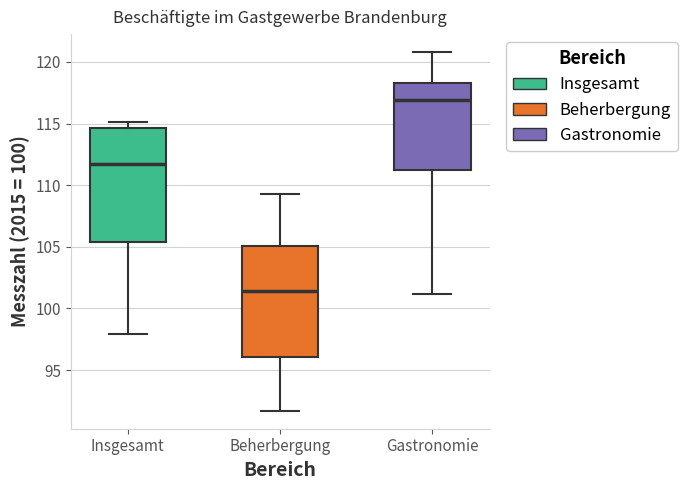

Reading left to right, transcribe this box plot: for each box, give where its median line is, the range the box spans, and where its two whiskers end, as read against the y-axis. The values are not printed on the chart, so give them approximately, as read against the axis.

Insgesamt: median 111.5, box 105.5 to 114.5, whiskers 98.0 to 115.0
Beherbergung: median 101.5, box 96.0 to 105.0, whiskers 91.5 to 109.5
Gastronomie: median 117.0, box 111.0 to 118.5, whiskers 101.0 to 121.0